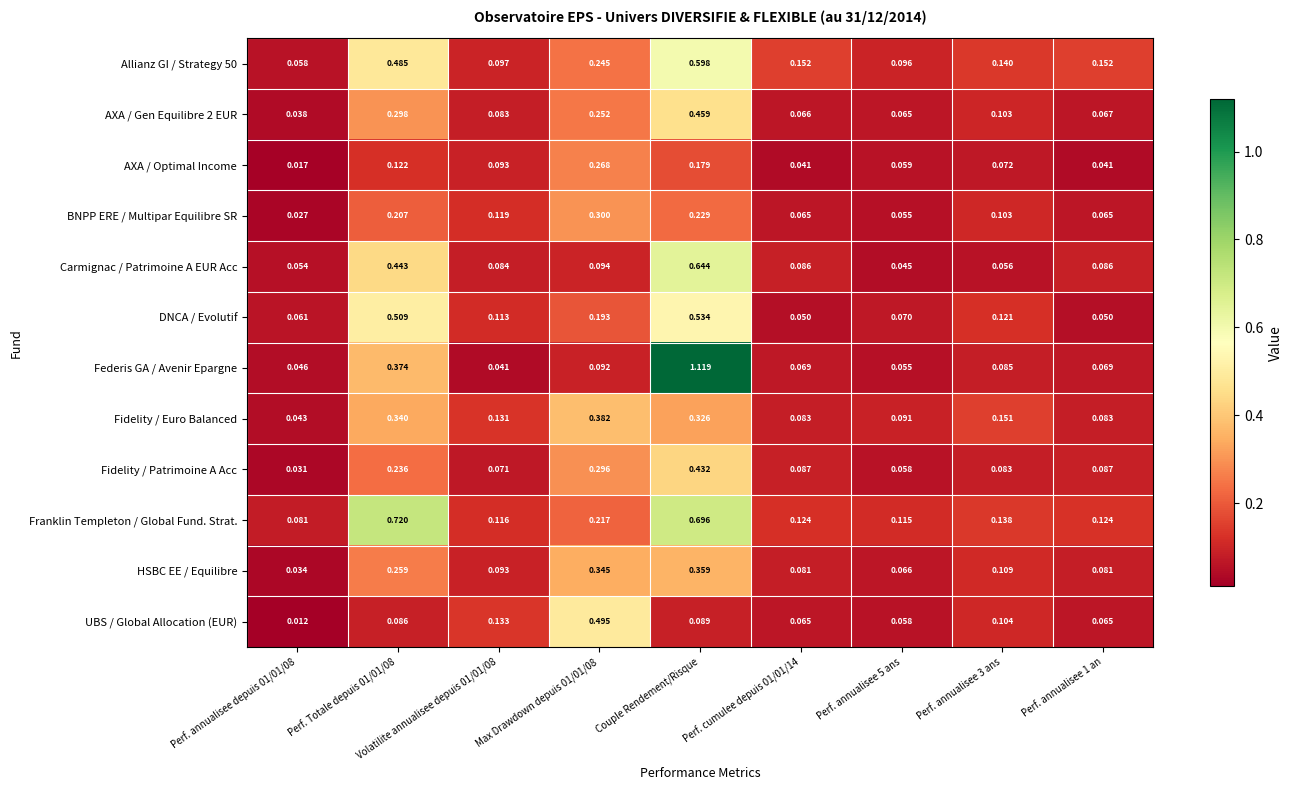

Which series has the largest total across all categories?

Franklin Templeton / Global Fund. Strat.